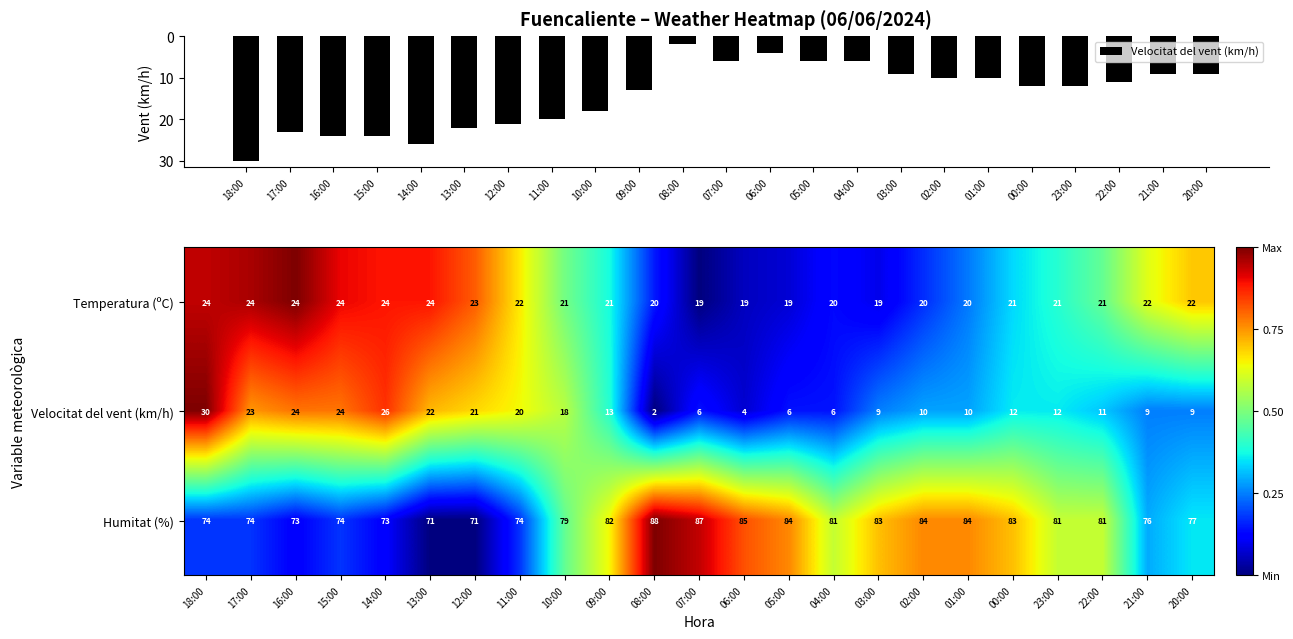

What is the minimum value for Humitat (%)?

71